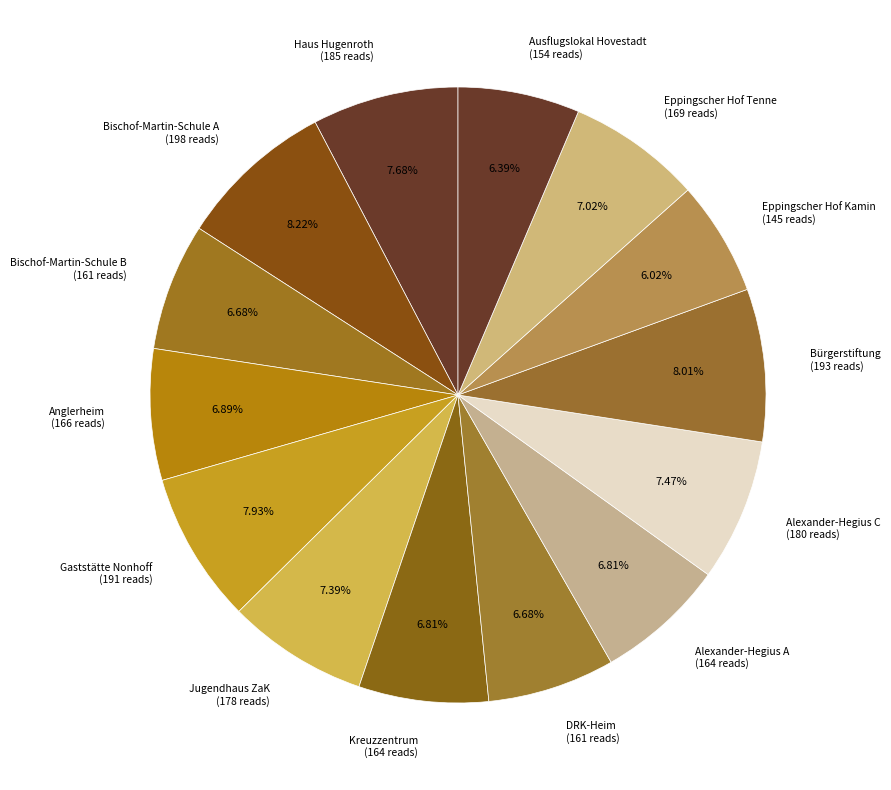

Between DRK-Heim (161 reads) and Alexander-Hegius C (180 reads), which is larger?

Alexander-Hegius C (180 reads)